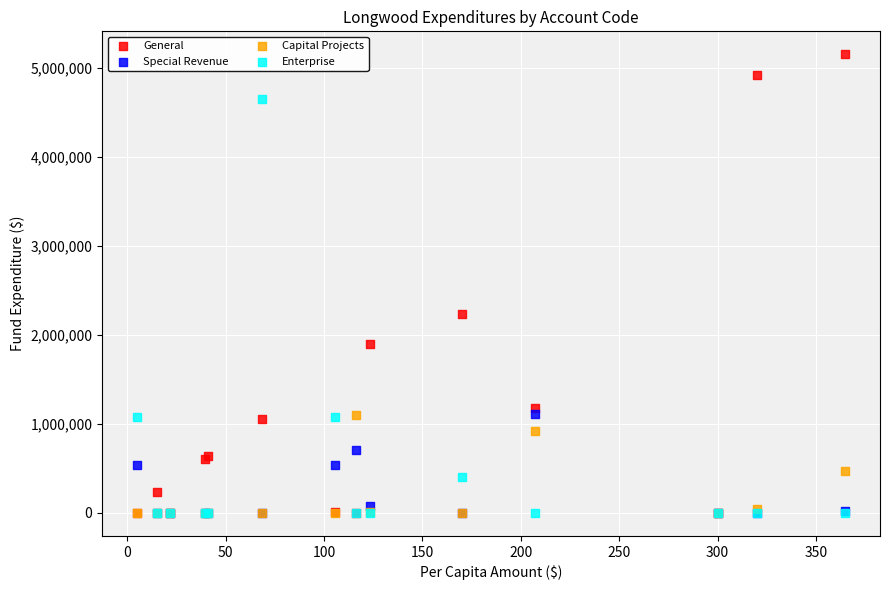

Across all series, what Y value is closest to 2574504?

2234325